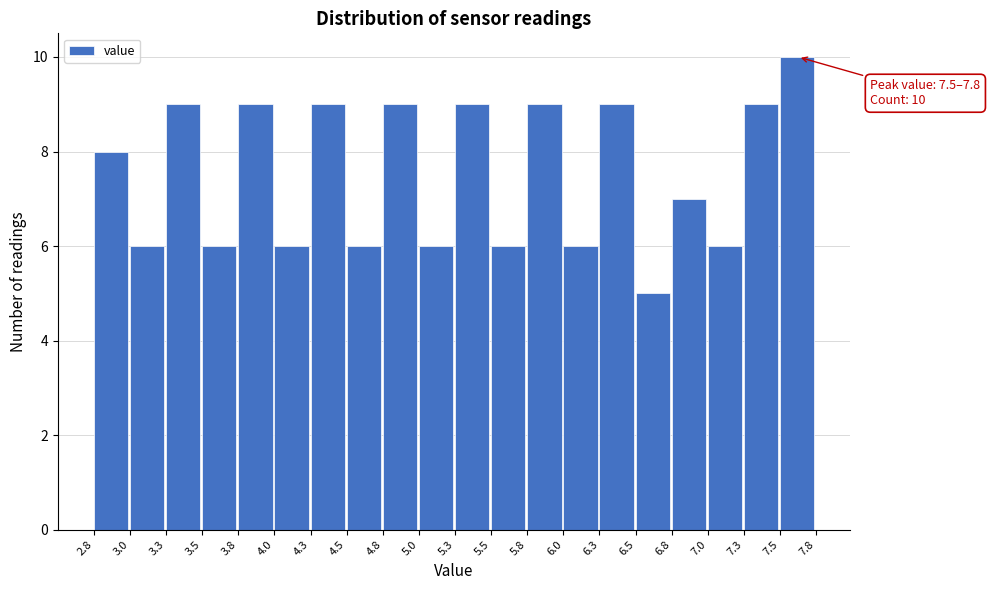

Which range on the x-axis has the tallest bar?

7.5 to 7.8